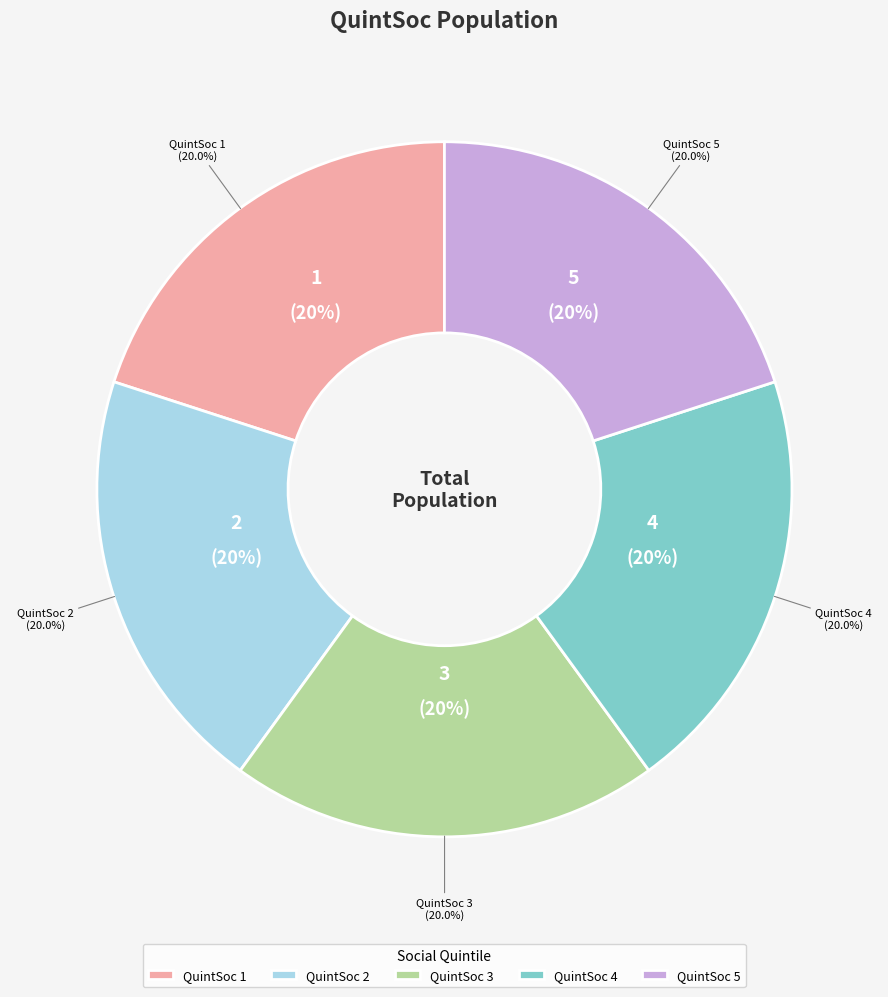

Is there any slice that represents more than half of the pie?

No